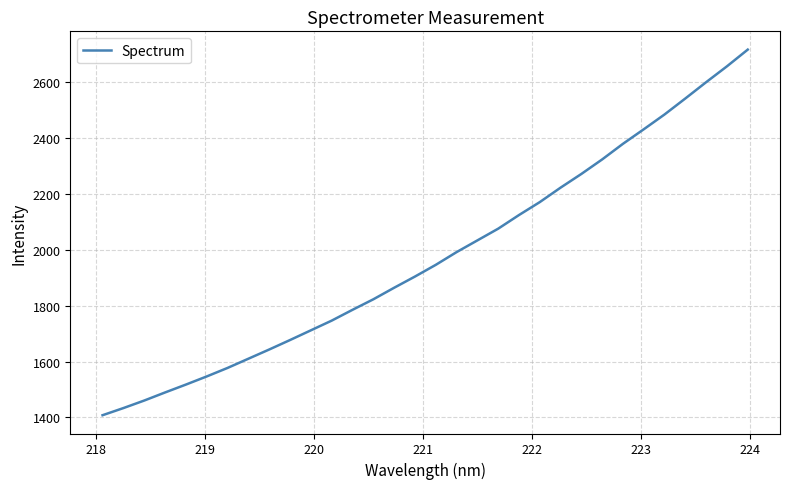

What is the smallest value displayed?

1408.1